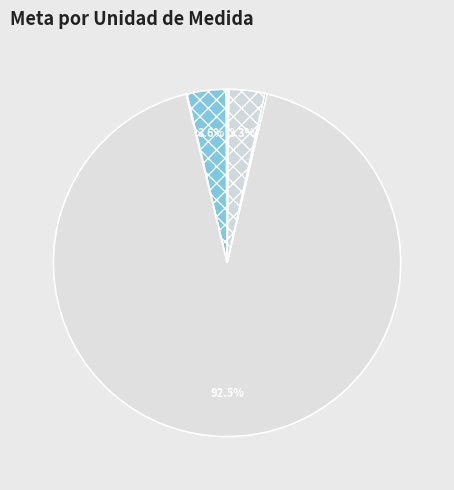

How many segments does this pie chart have?

7